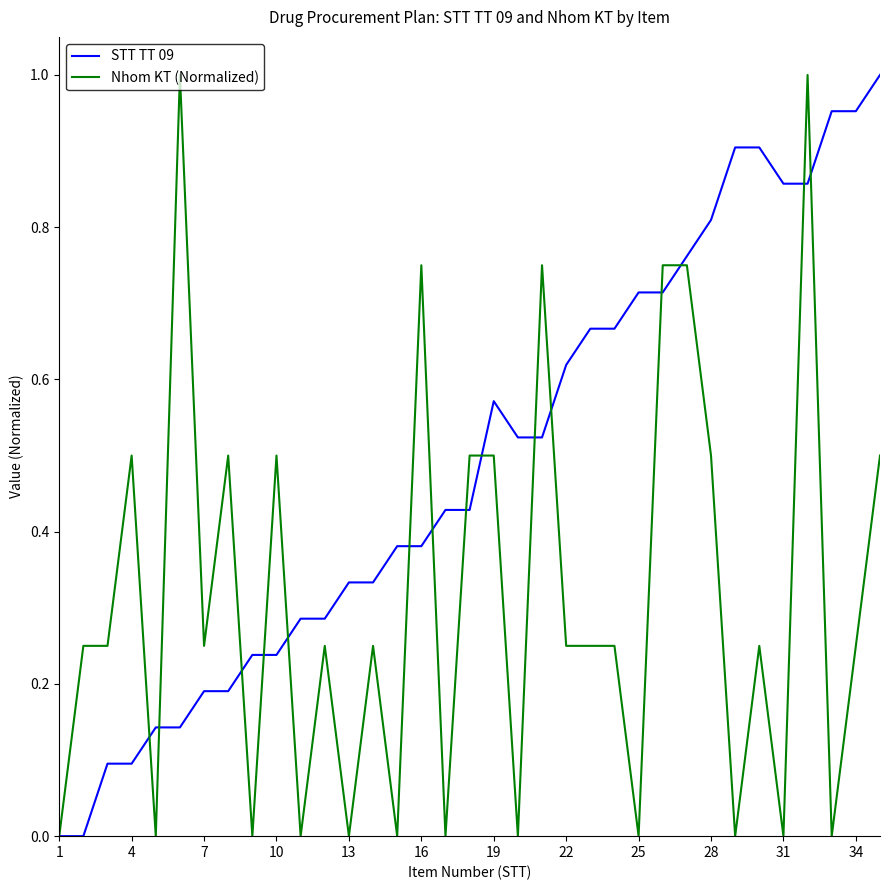

List the series in order of their overall mean, highest first.

STT TT 09, Nhom KT (Normalized)